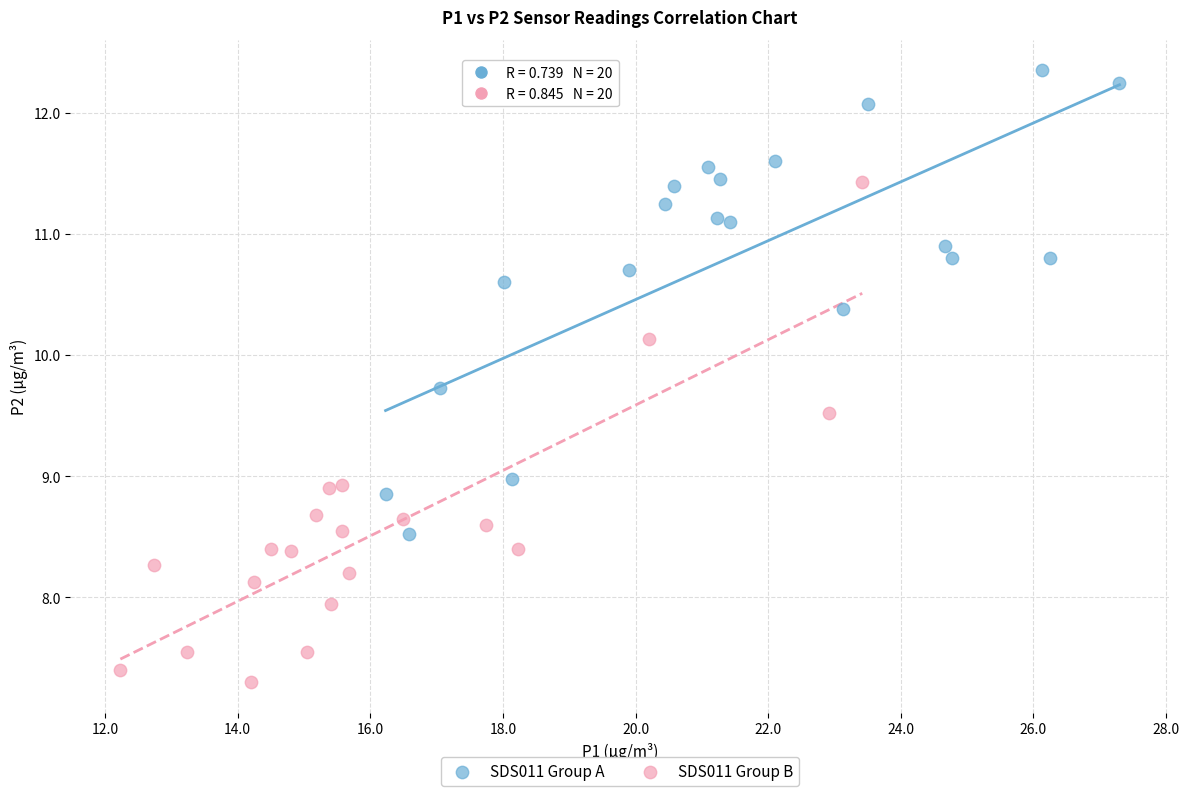

What are all the series names shown in the legend?

SDS011 Group A, SDS011 Group B